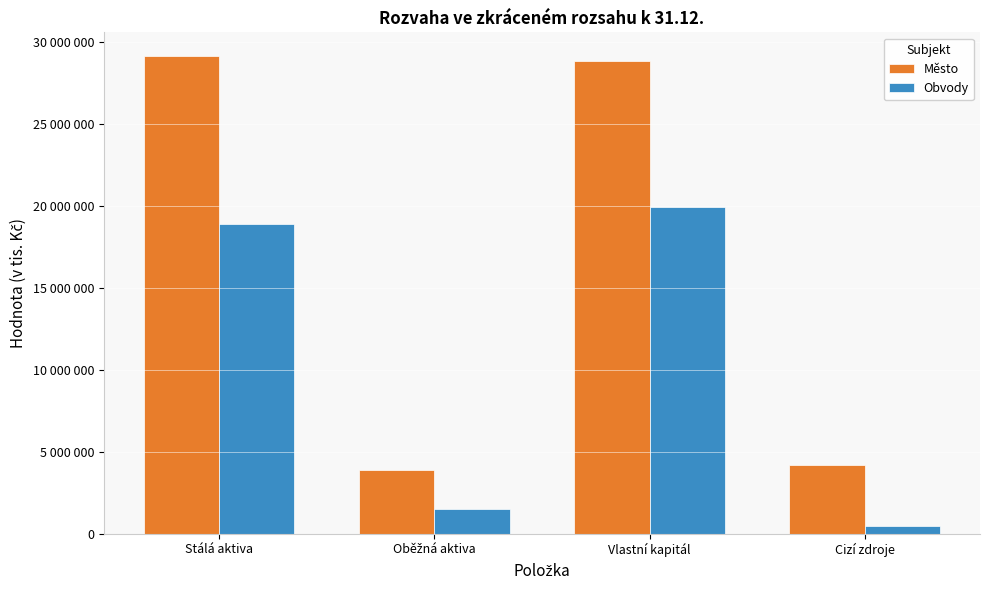

Are the bars horizontal?

No